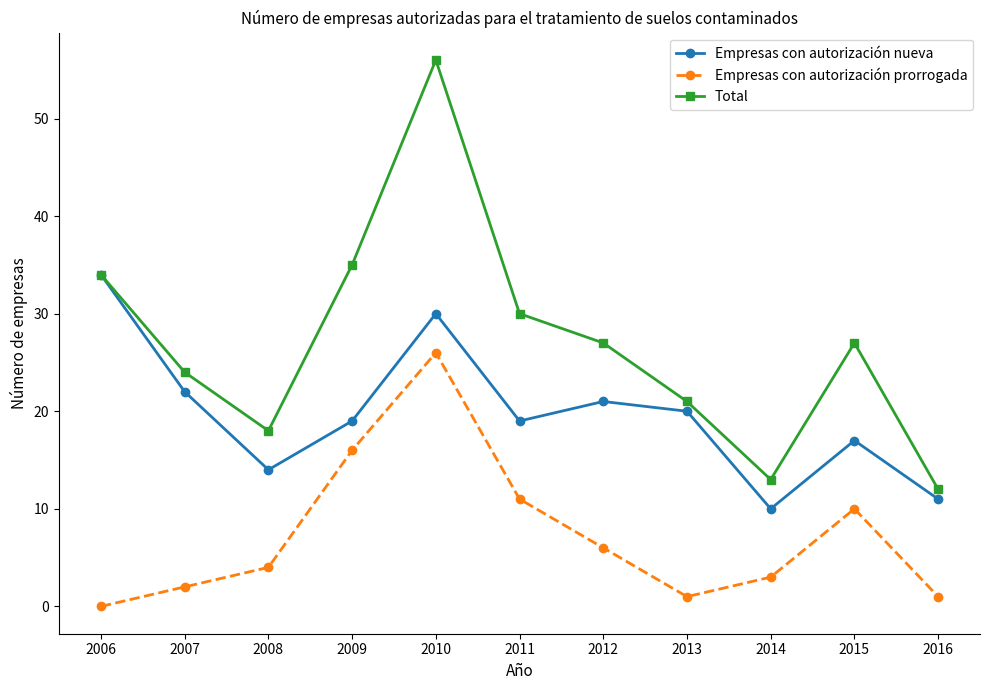

Reading right to left, extract all data points from this chart.

Empresas con autorización nueva: 11	17	10	20	21	19	30	19	14	22	34
Empresas con autorización prorrogada: 1	10	3	1	6	11	26	16	4	2	0
Total: 12	27	13	21	27	30	56	35	18	24	34